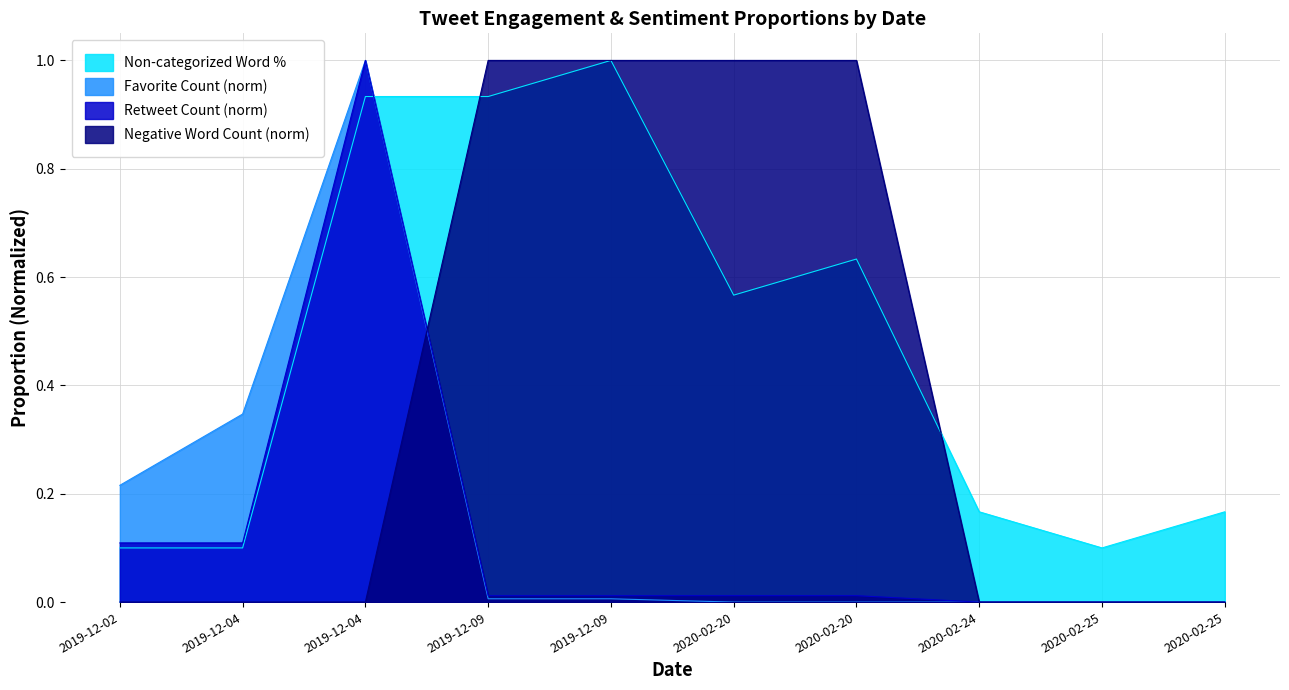

What is the difference between the maximum and minimum values in the Favorite Count series?

1.0